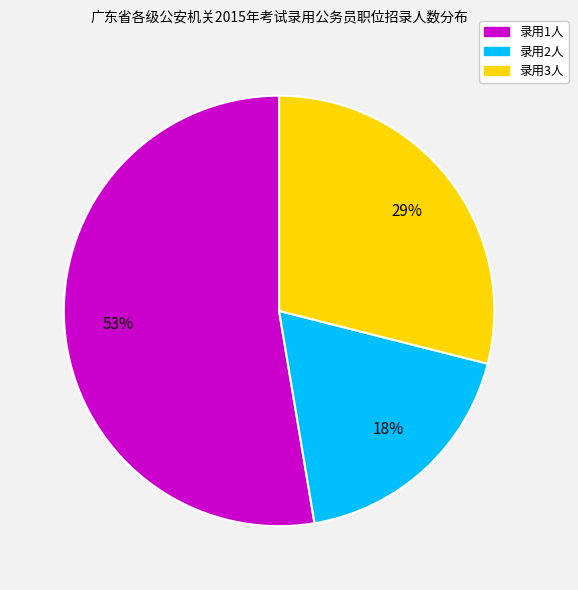

To the nearest percent, what is the average slice percentage?

33%